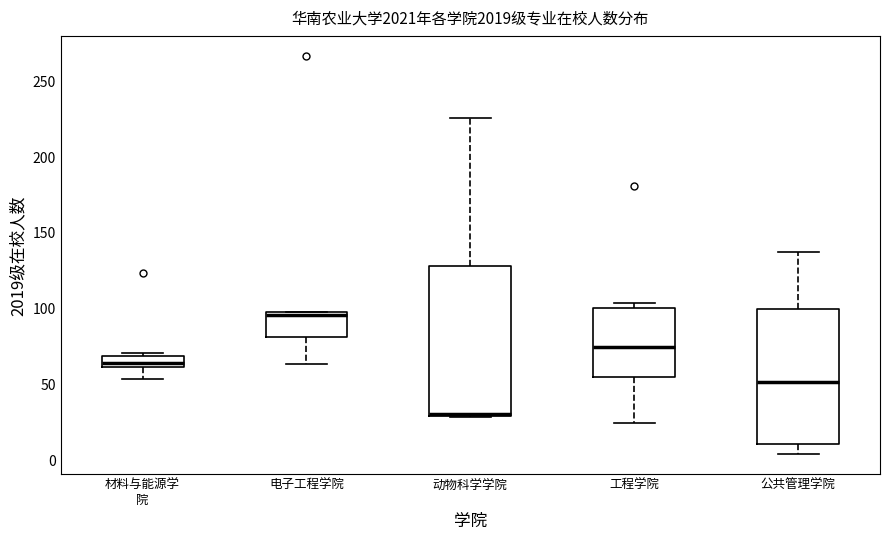

Where is the lower edge of the box for 电子工程学院 on the y-axis? The values are not printed on the chart, so give them approximately, as read against the axis.

80